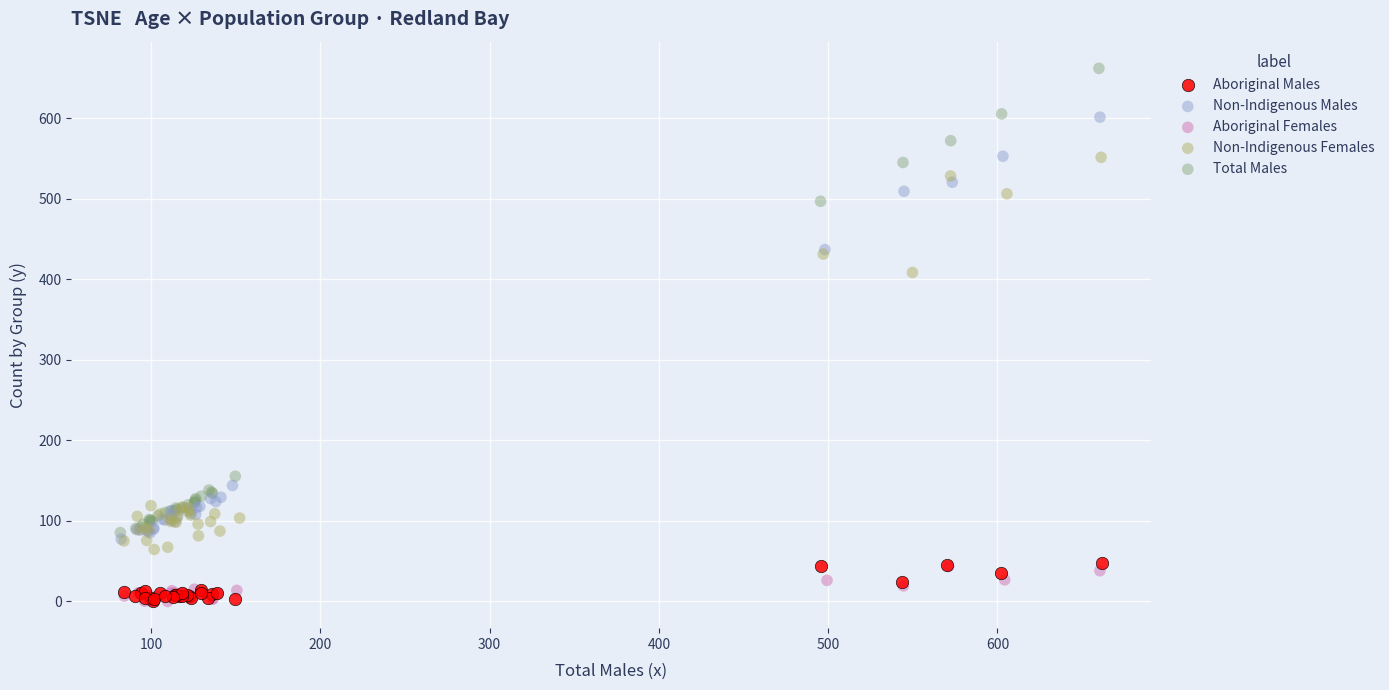

Which series contains the highest Y value?

Total Males